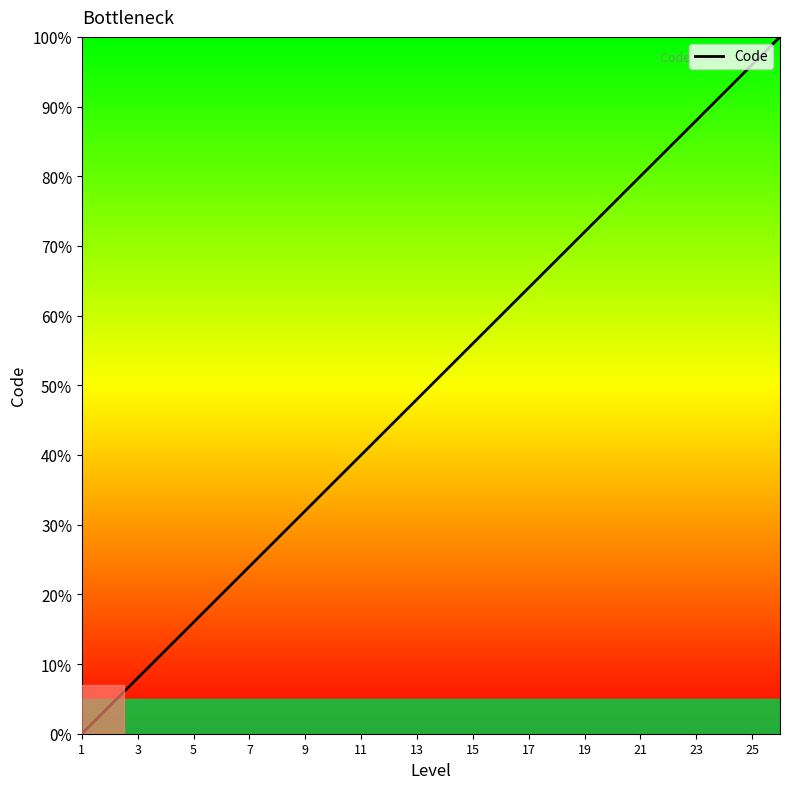

How many lines are shown in the chart?

1